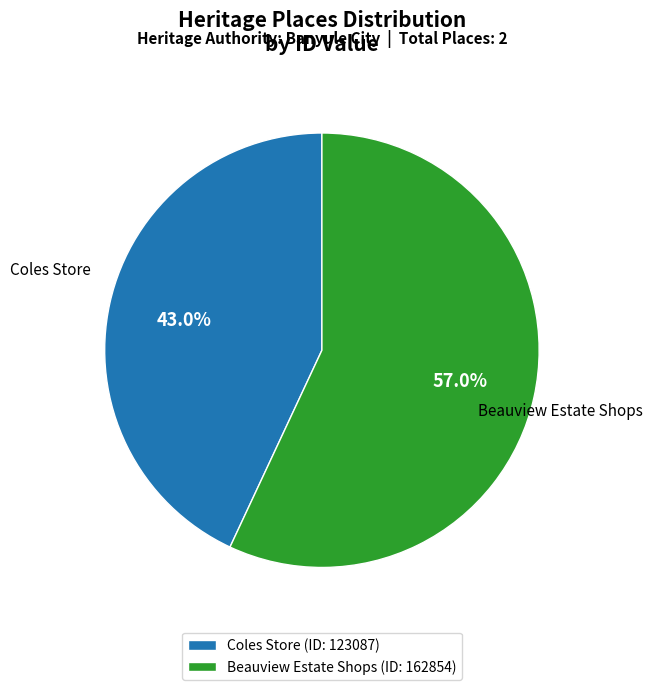

What is the largest slice in the pie chart?

Beauview Estate Shops